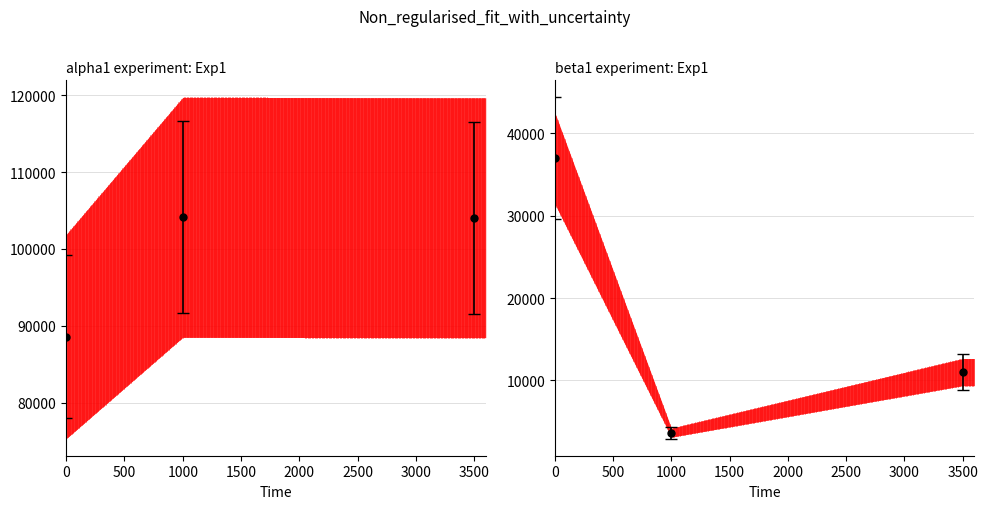

What is the smallest value displayed?

3644.0